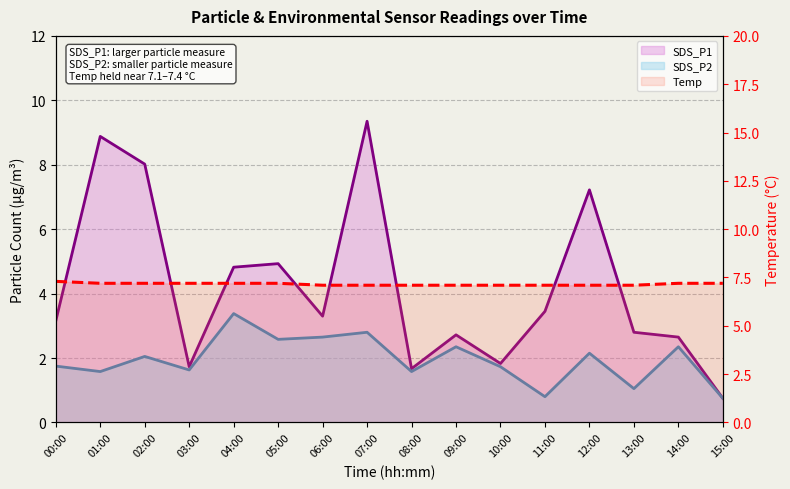

Which category has the highest value across all series?

07:00